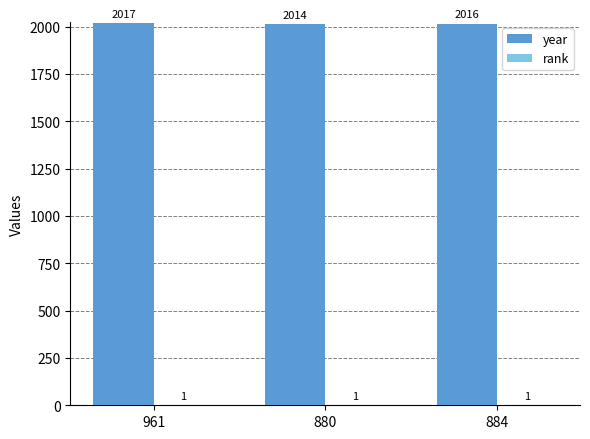

Which category has the highest value in the year series?

961